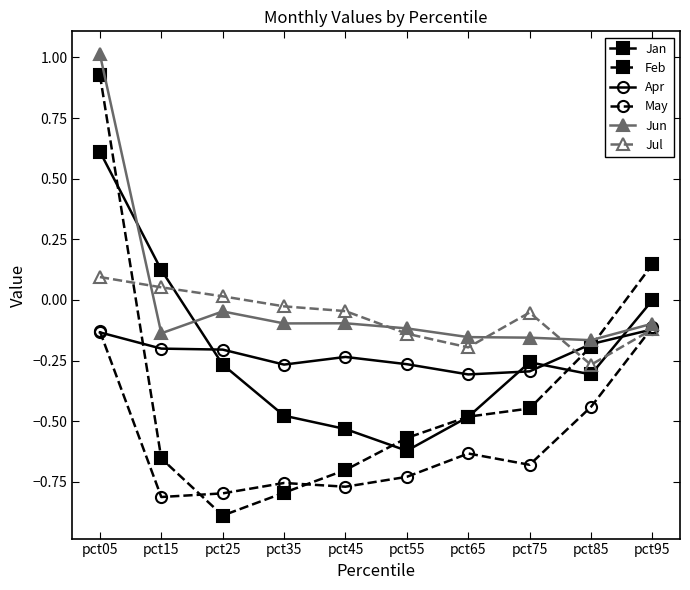

What is the difference between the Feb values at pct45 and pct75?

0.3